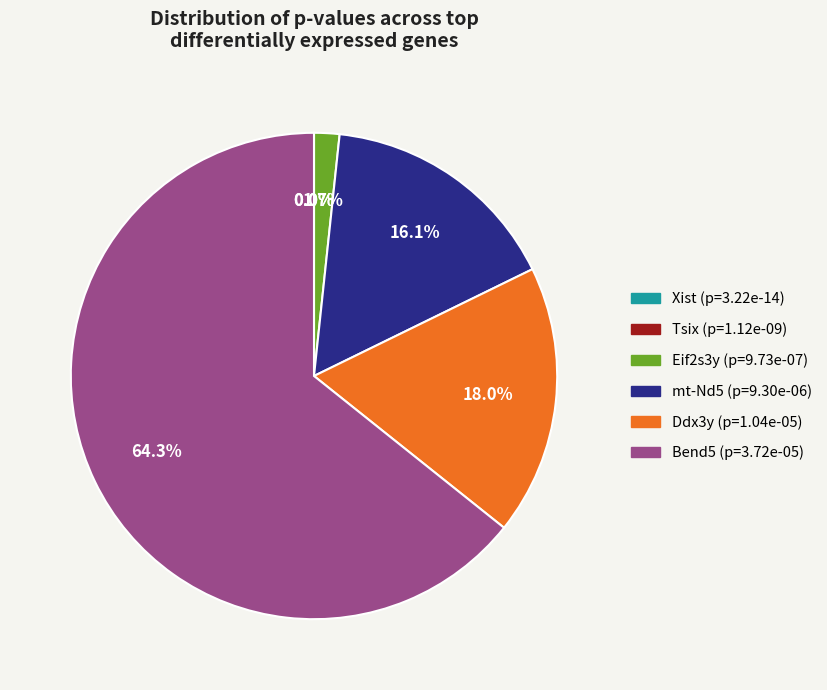

How many segments does this pie chart have?

6